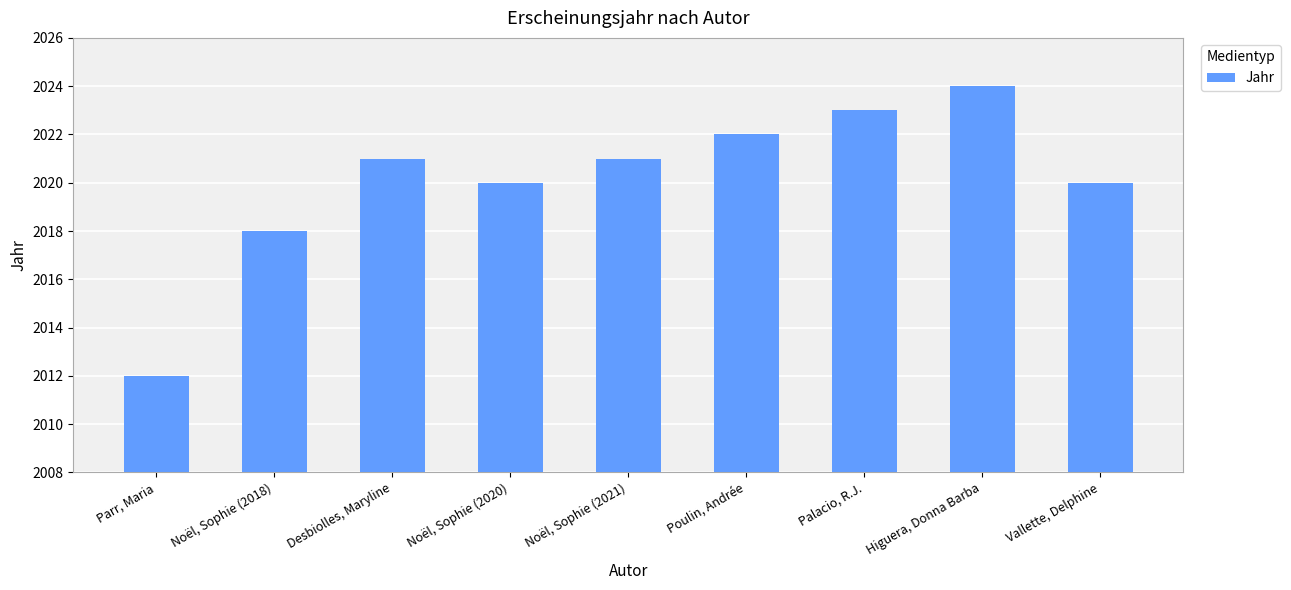

What is the label of the 1st bar from the left?

Parr, Maria